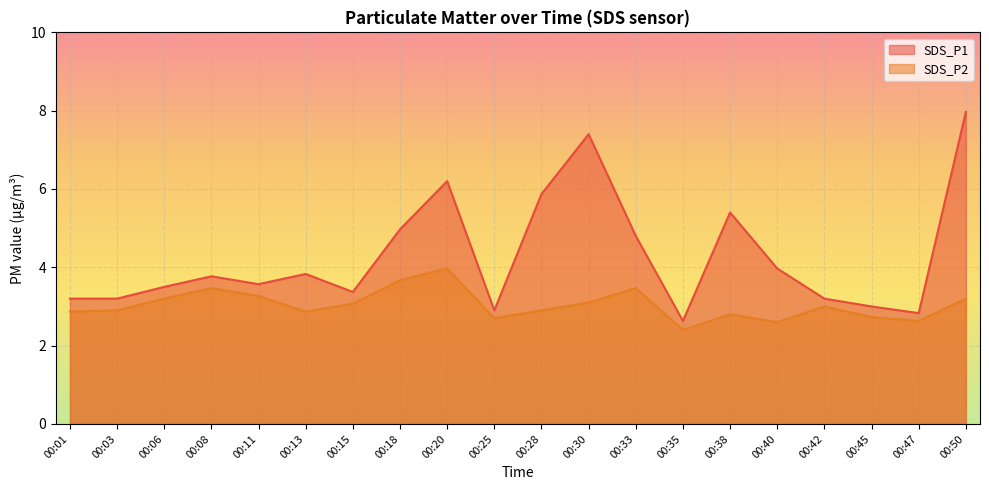

Rank the categories by SDS_P1 value from lowest to highest.

00:35, 00:47, 00:25, 00:45, 00:01, 00:03, 00:42, 00:15, 00:06, 00:11, 00:08, 00:13, 00:40, 00:33, 00:18, 00:38, 00:28, 00:20, 00:30, 00:50